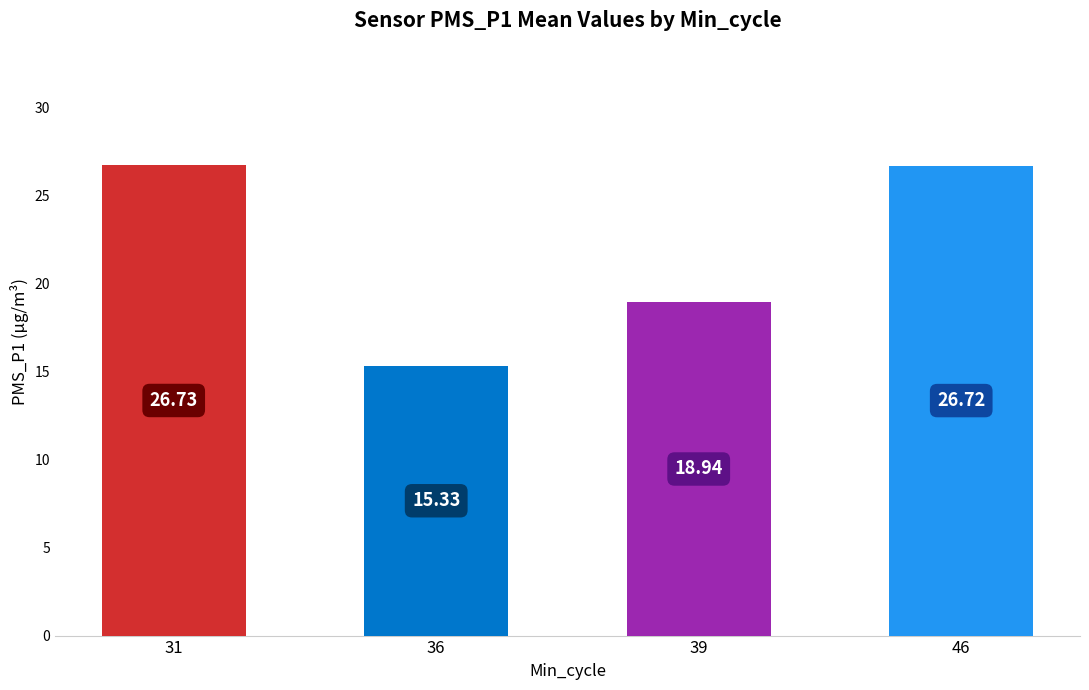

Between 31 and 39, which is larger?

31